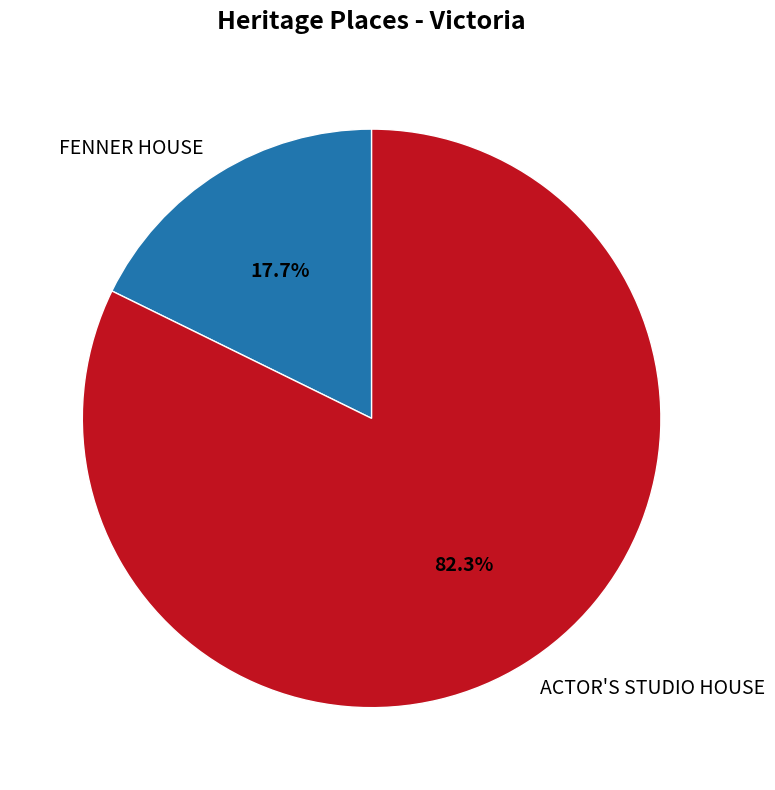

What is the total percentage of FENNER HOUSE and ACTOR'S STUDIO HOUSE?

100.0%